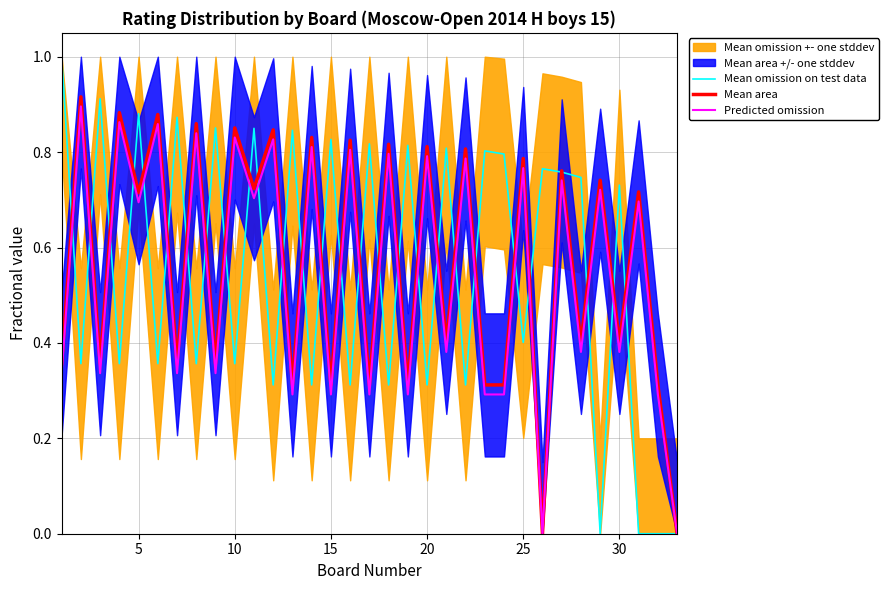

What is the difference between the maximum and minimum values in the Mean area series?

0.9